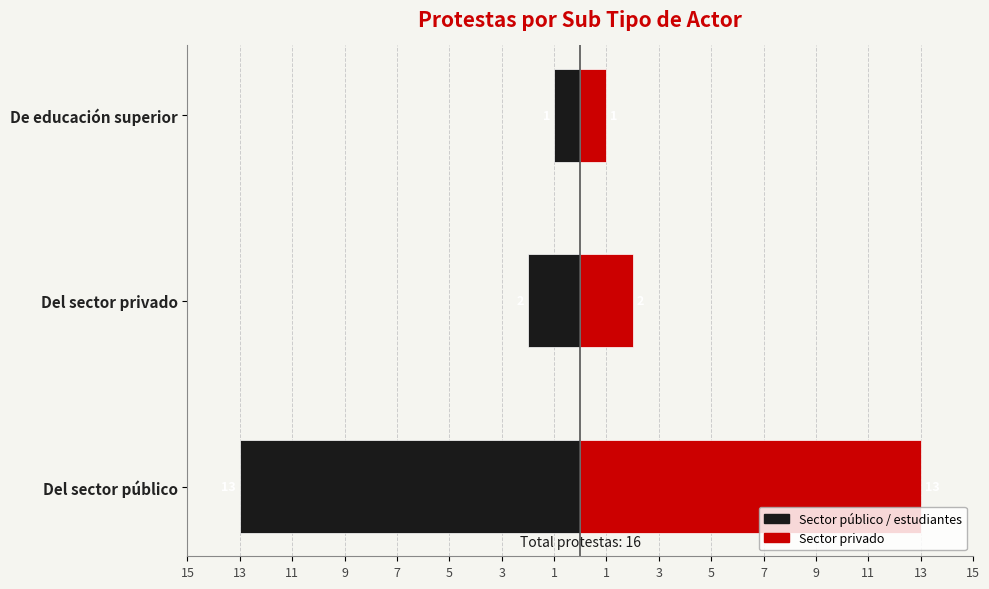

What is the approximate value of Sector (derecha) at Del sector público, to the nearest 5?

15